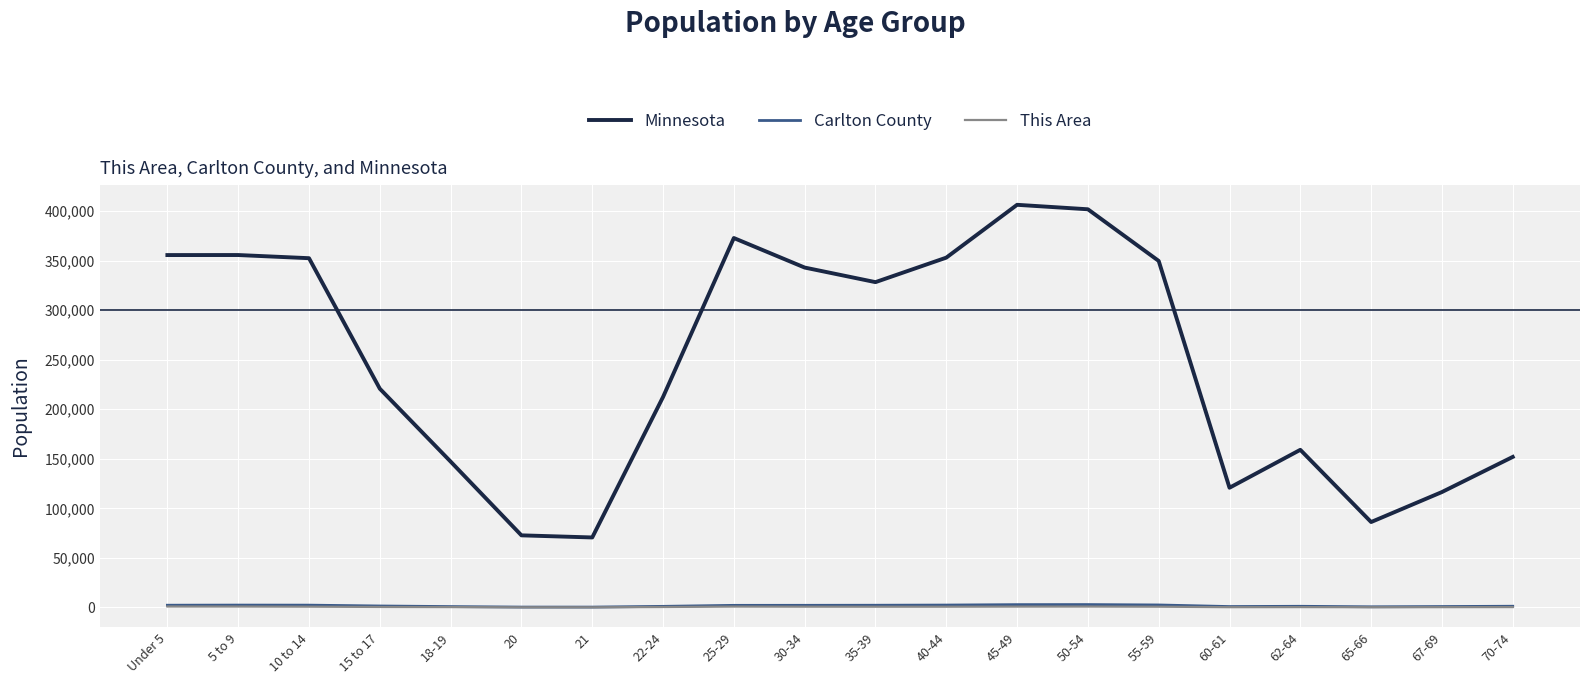

How many values in the Minnesota series are below 328190?

10